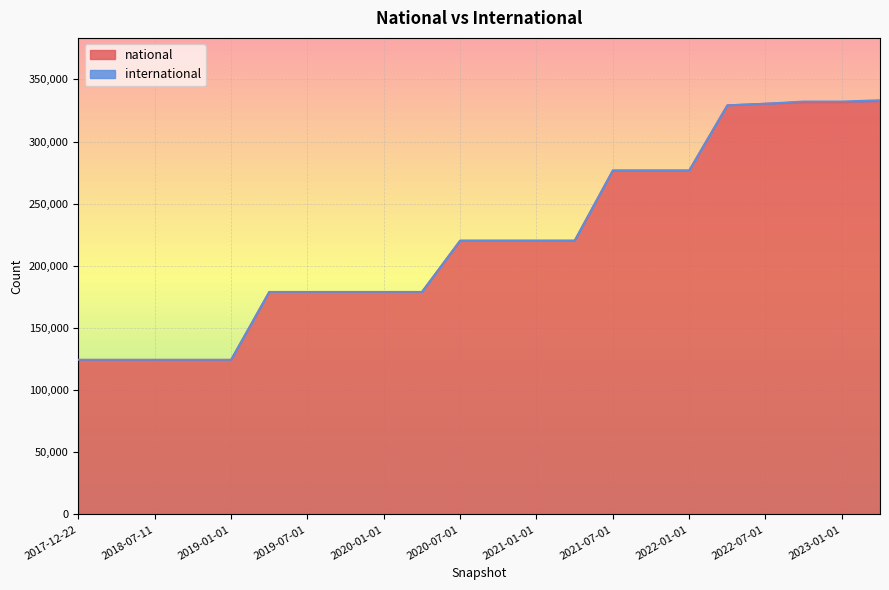

What is the difference between the values at 2022-01-01 and 2021-04-01?

56438